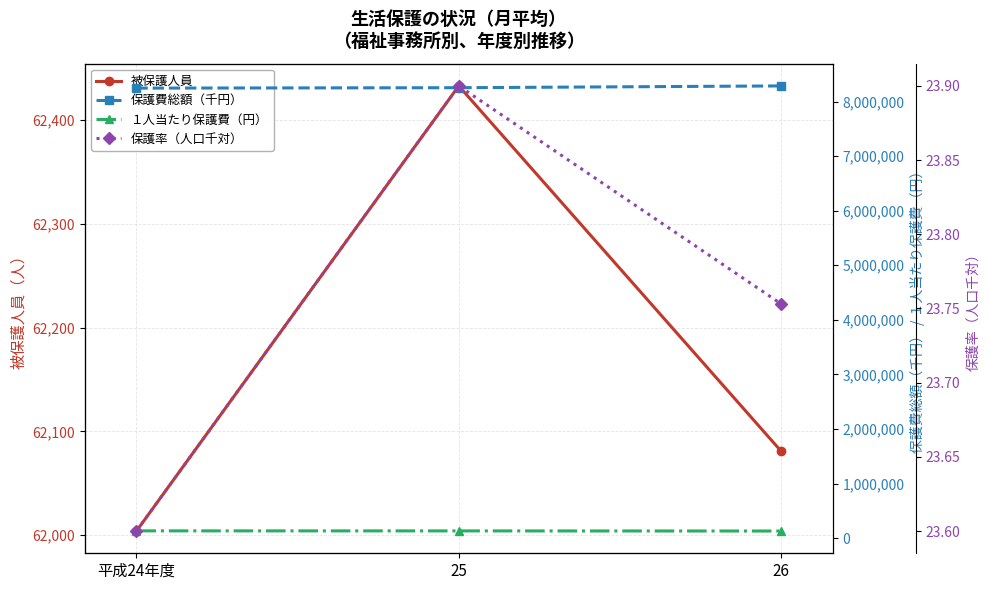

Is it true that 保護費総額（千円） equals 11543820.2 at 25?

False